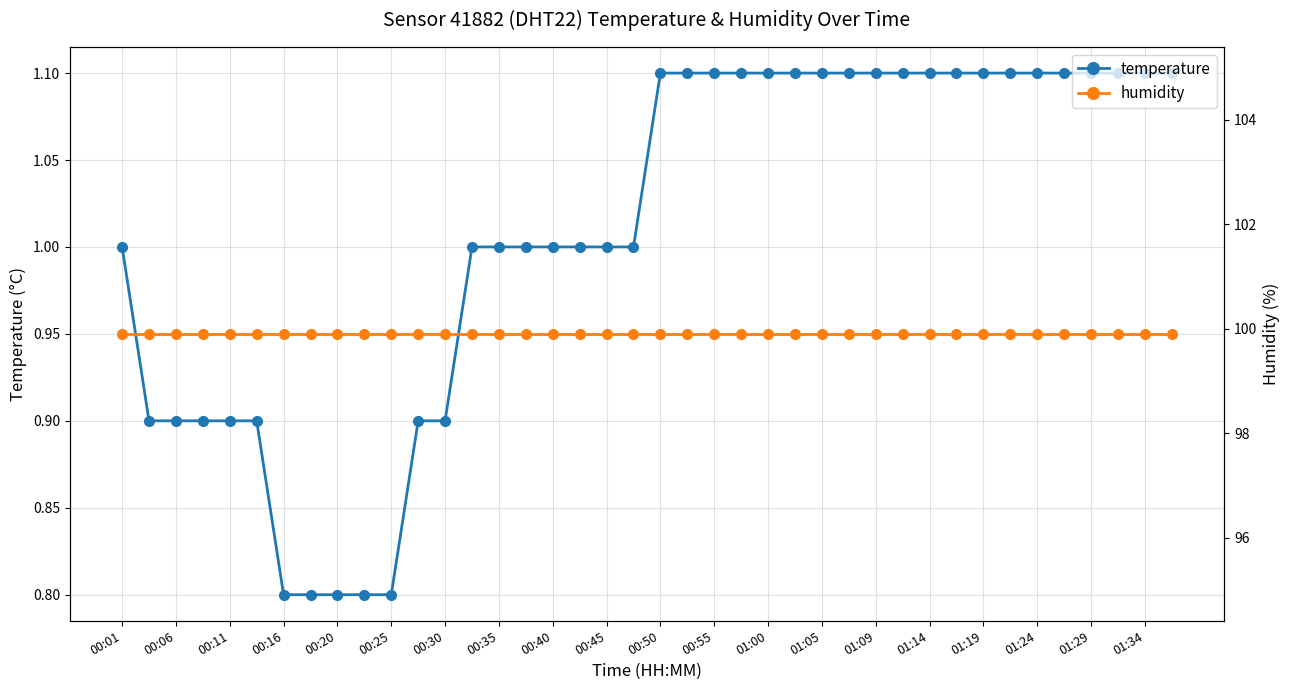

Rank the series by their average value, from lowest to highest.

temperature, humidity